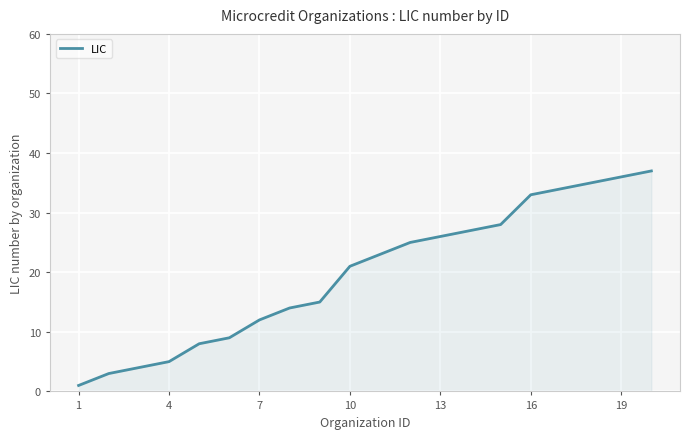

What is the difference between the maximum and minimum values?

36